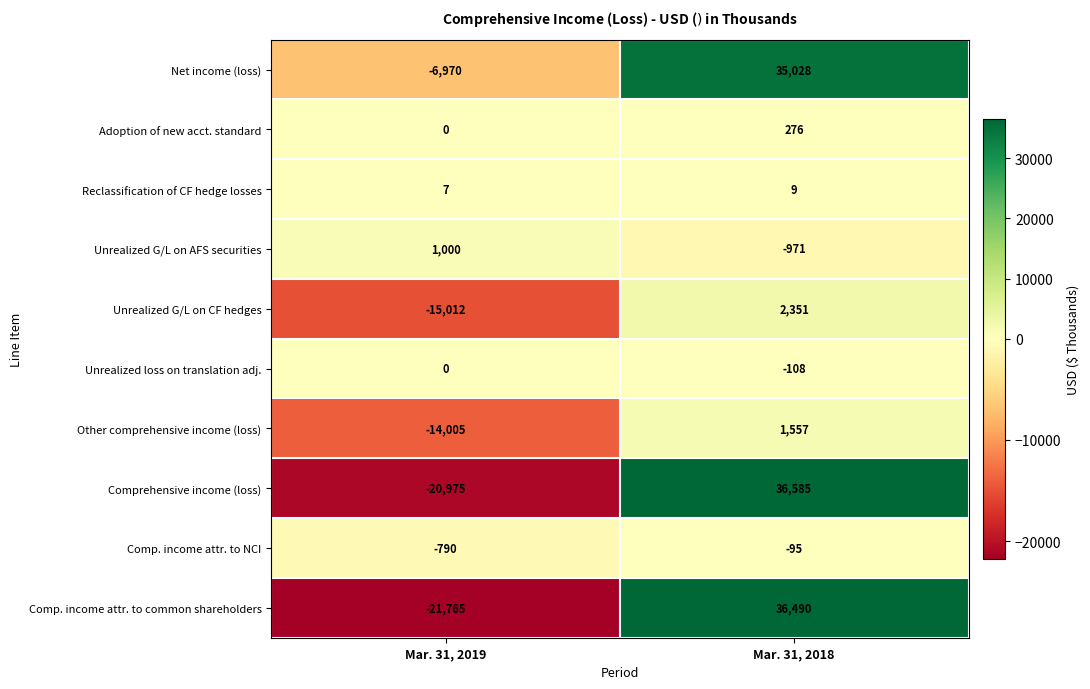

Which label corresponds to the smallest value in the chart?

Mar. 31, 2019